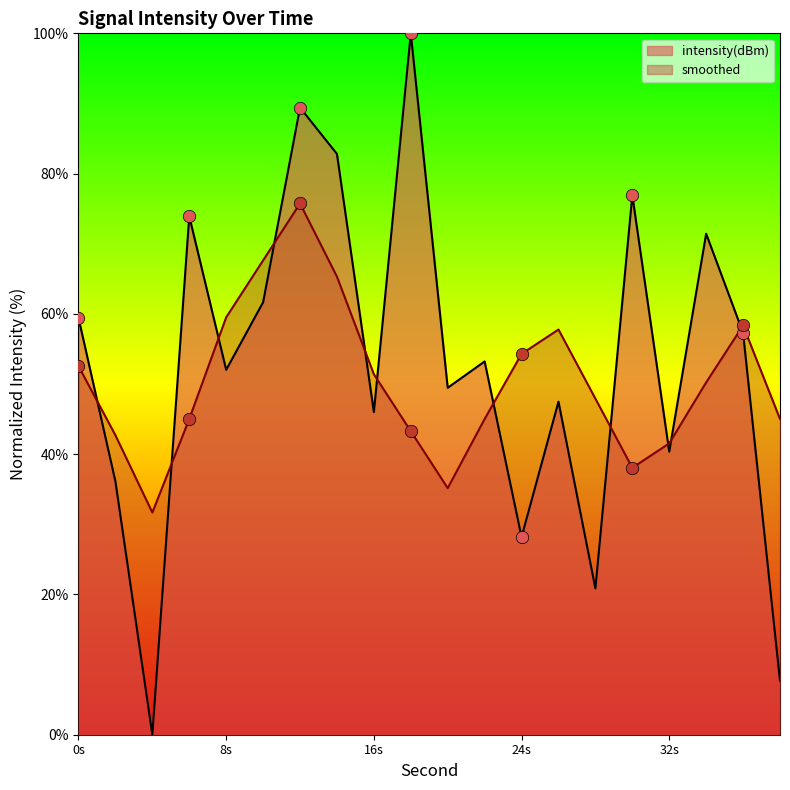

Which series reaches the minimum Y coordinate?

intensity(dBm)